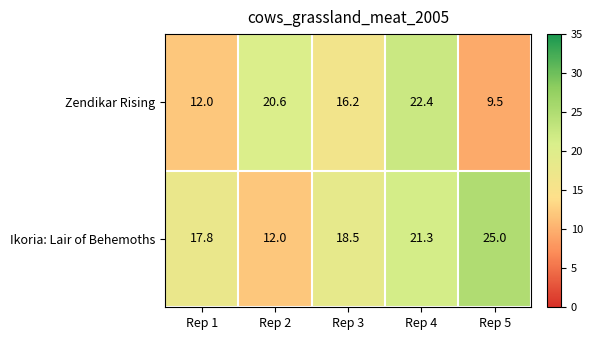

What is the average value of the Ikoria: Lair of Behemoths series?

18.9